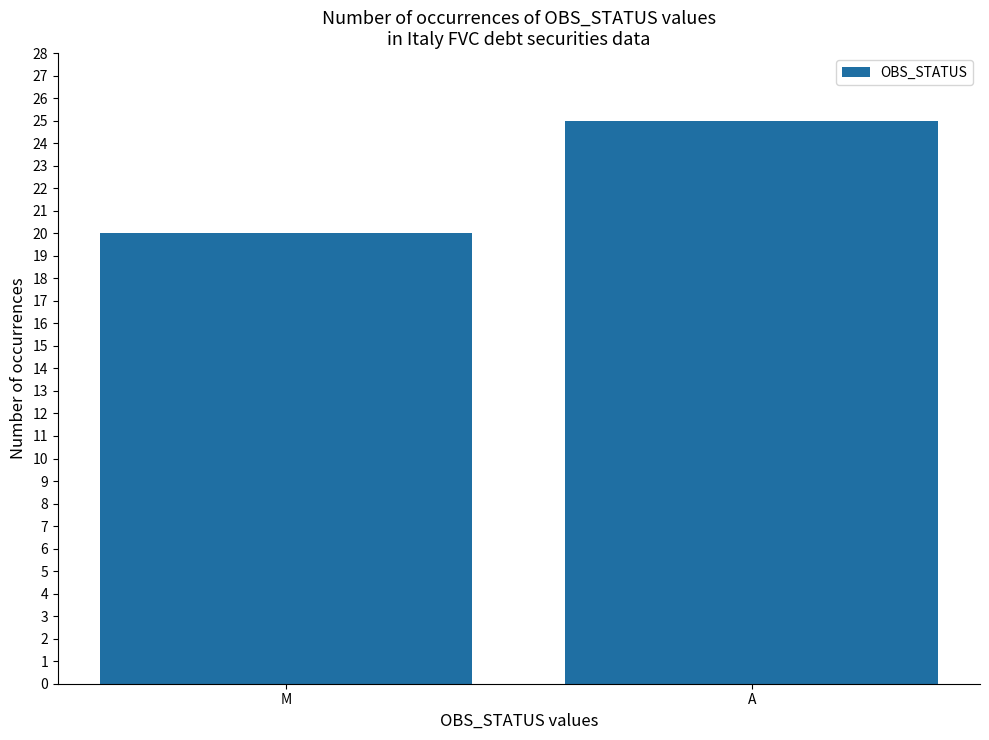

Which label corresponds to the largest value in the chart?

A